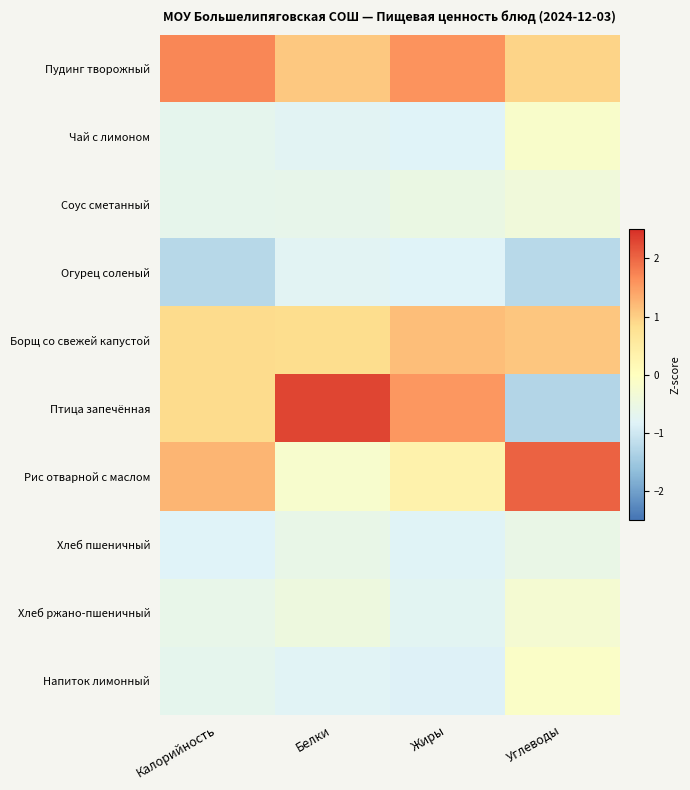

What is the maximum value shown in the chart?

2.3